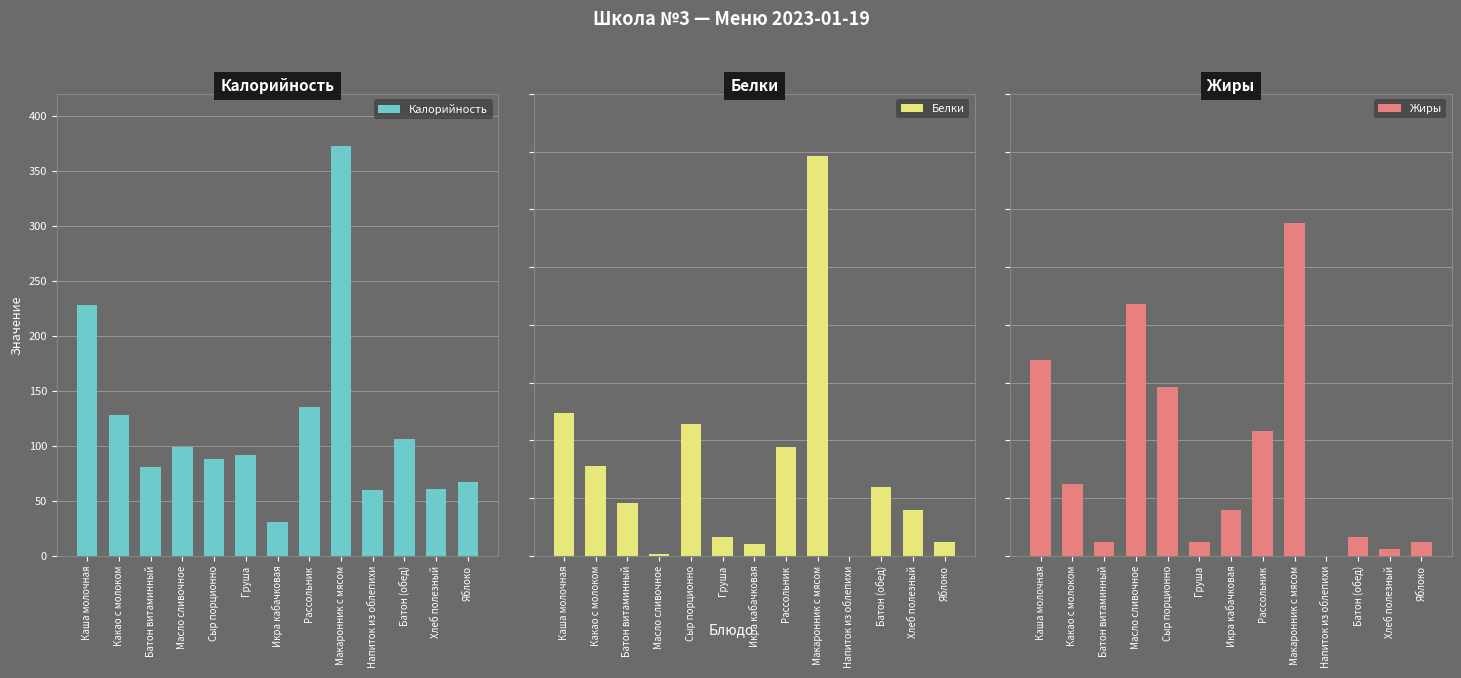

The Жиры series shows 3.2 at Сыр порционно. True or false?

False